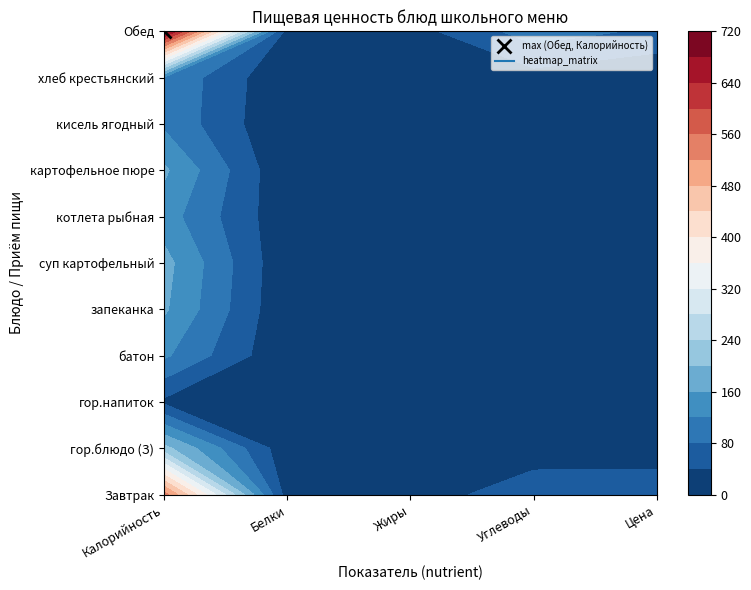

True or false: котлета рыбная has a value of 1.3 at Углеводы.

False